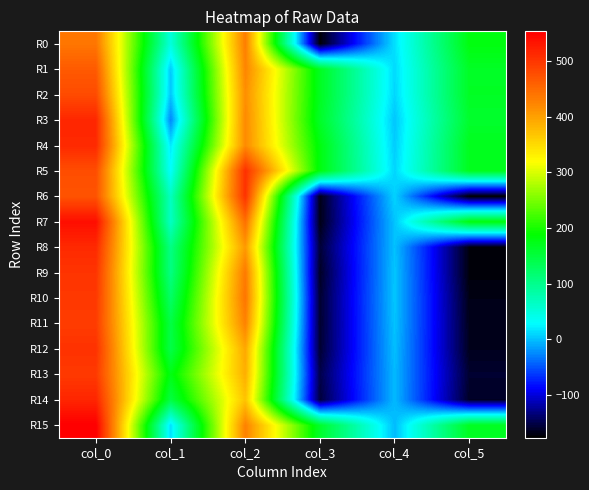

What is the maximum value shown in the chart?

553.3